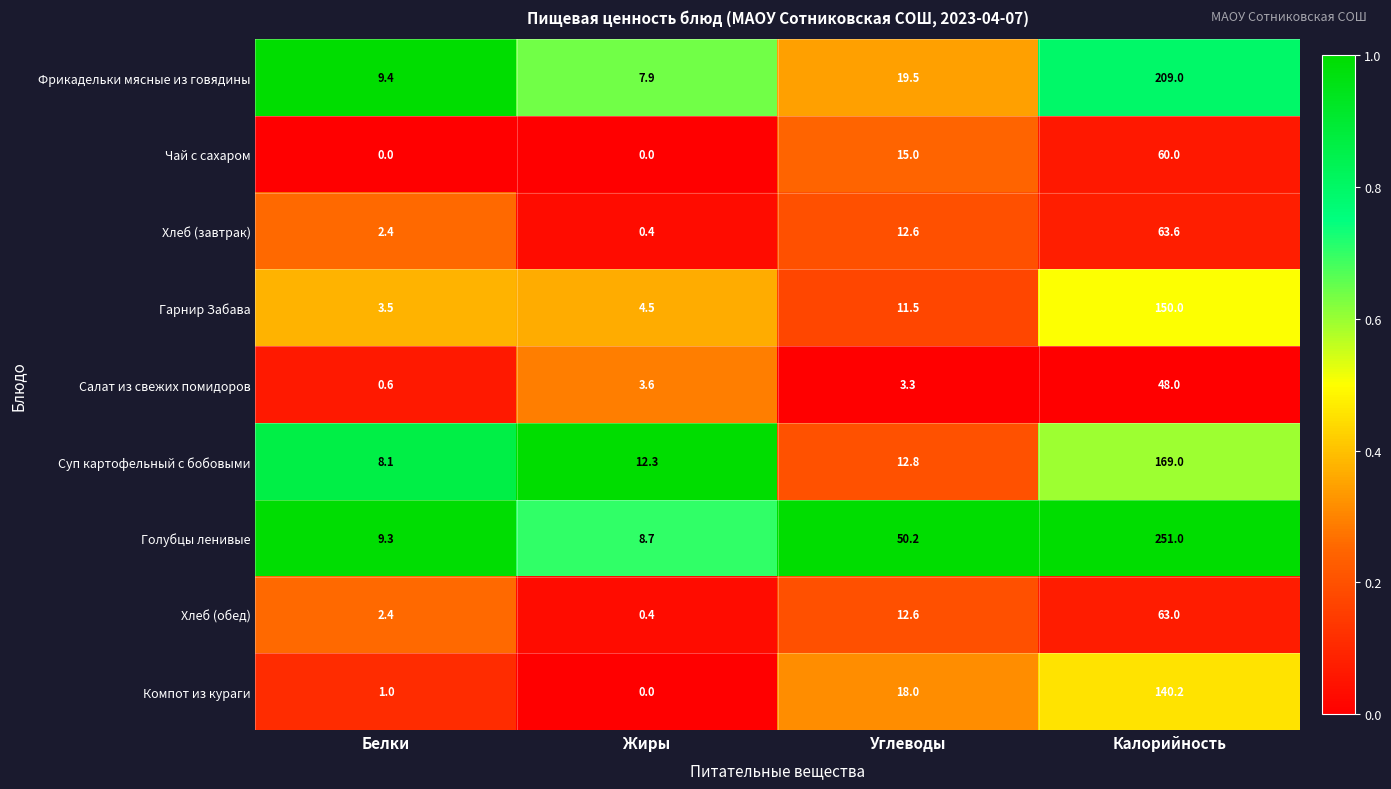

At which category is the sum across all series the highest?

Калорийность